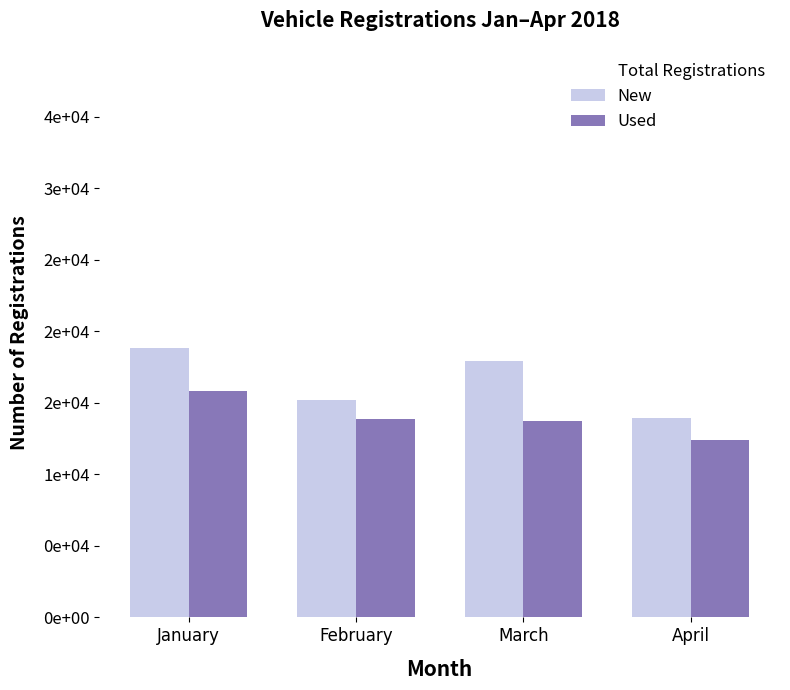

Are the bars horizontal?

No